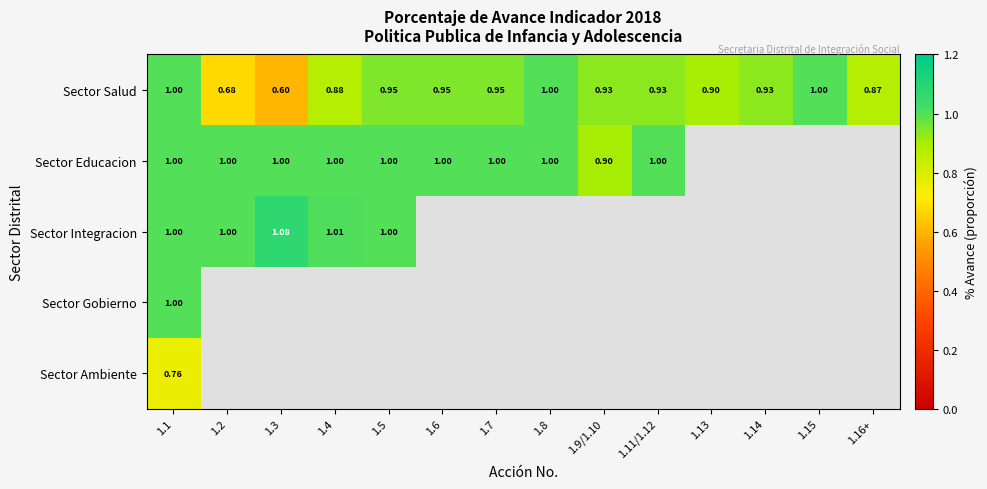

What is the sum of the Sector Gobierno values at 1.14 and 1.1?

1.0